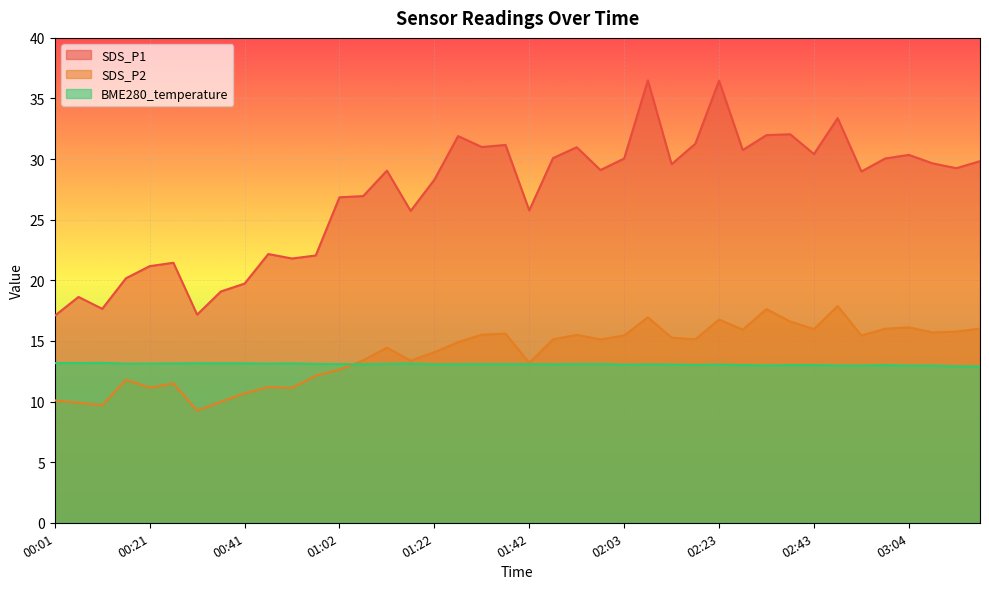

Reading left to right, list all the values displayed in this chart.

SDS_P1: 17.1	18.6	17.6	20.2	21.2	21.4	17.2	19.1	19.7	22.2	21.8	22.1	26.9	26.9	29.1	25.7	28.3	31.9	31.0	31.2	25.8	30.1	31.0	29.1	30.1	36.5	29.6	31.3	36.5	30.8	32.0	32.0	30.4	33.4	29.0	30.1	30.4	29.6	29.2	29.8
SDS_P2: 10.1	9.9	9.7	11.8	11.2	11.5	9.2	10.0	10.7	11.2	11.1	12.1	12.6	13.4	14.4	13.4	14.1	14.9	15.5	15.6	13.2	15.1	15.5	15.1	15.4	16.9	15.3	15.1	16.8	15.9	17.6	16.6	16.0	17.9	15.4	16.0	16.1	15.7	15.8	16.0
BME280_temperature: 13.2	13.2	13.2	13.1	13.1	13.1	13.2	13.2	13.2	13.1	13.2	13.1	13.1	13.1	13.1	13.1	13.1	13.1	13.1	13.1	13.1	13.1	13.1	13.1	13.0	13.1	13.1	13.0	13.1	13.0	13.0	13.0	13.0	13.0	13.0	13.0	13.0	13.0	12.9	12.9